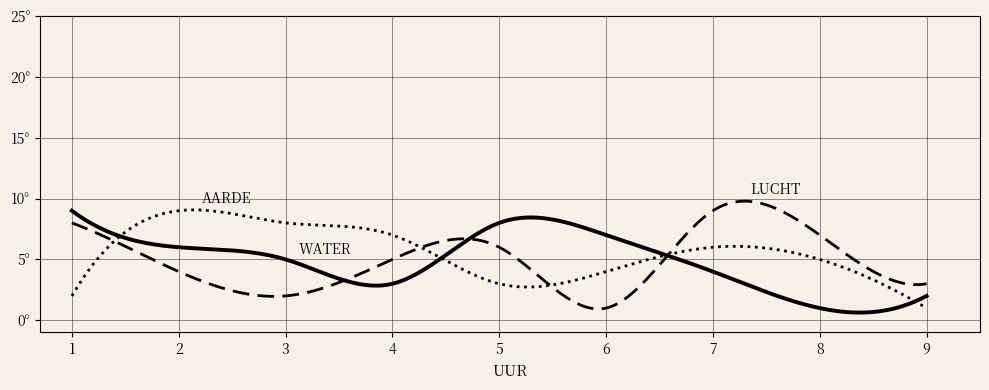

True or false: col_2 has a value of 7 at 4.

True